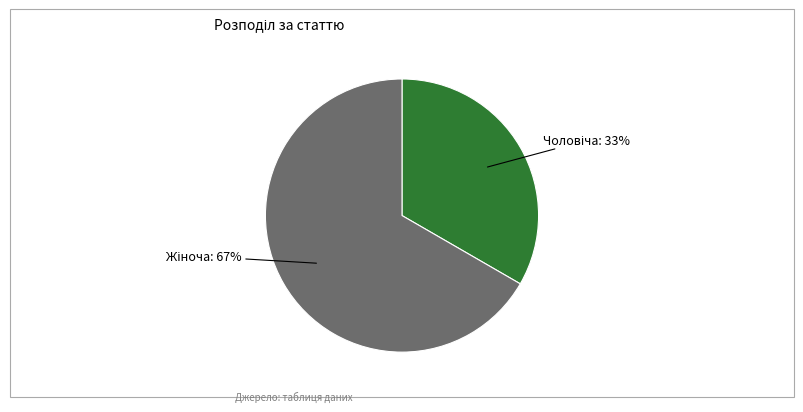

Is there any slice that represents more than half of the pie?

Yes